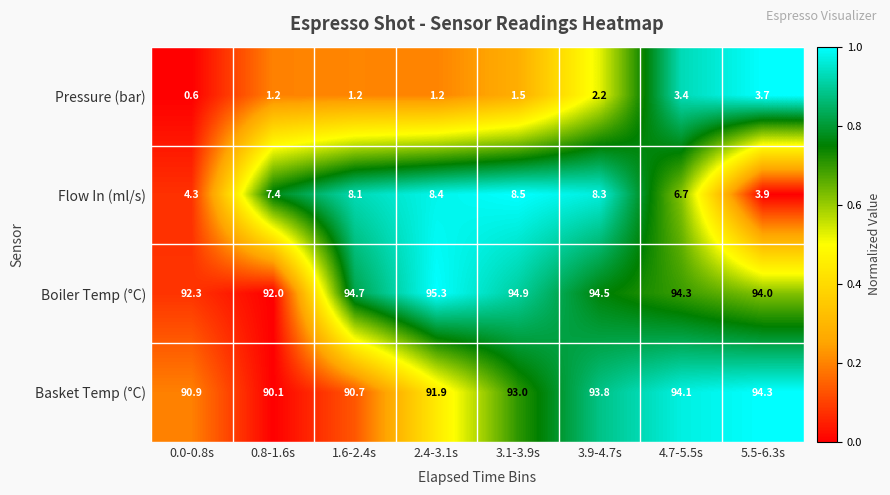

Between 0.8-1.6s and 2.4-3.1s, which series saw the biggest shift?

Boiler Temp (°C)